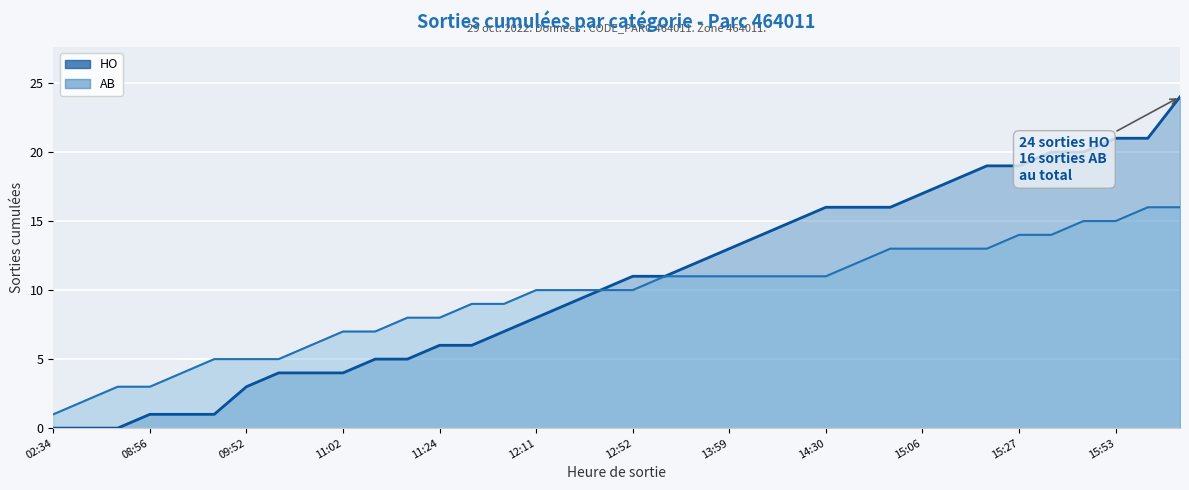

Count the number of categories in the chart.

36